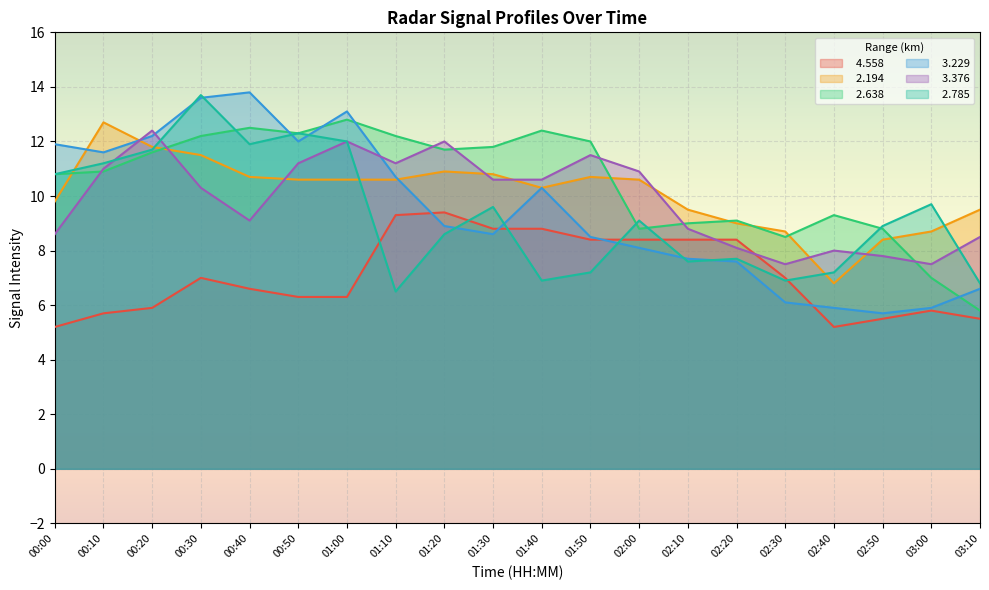

Rank the categories by   3.376 value from lowest to highest.

02:30, 03:00, 02:50, 02:40, 02:20, 03:10, 00:00, 02:10, 00:40, 00:30, 01:30, 01:40, 02:00, 00:10, 00:50, 01:10, 01:50, 01:00, 01:20, 00:20